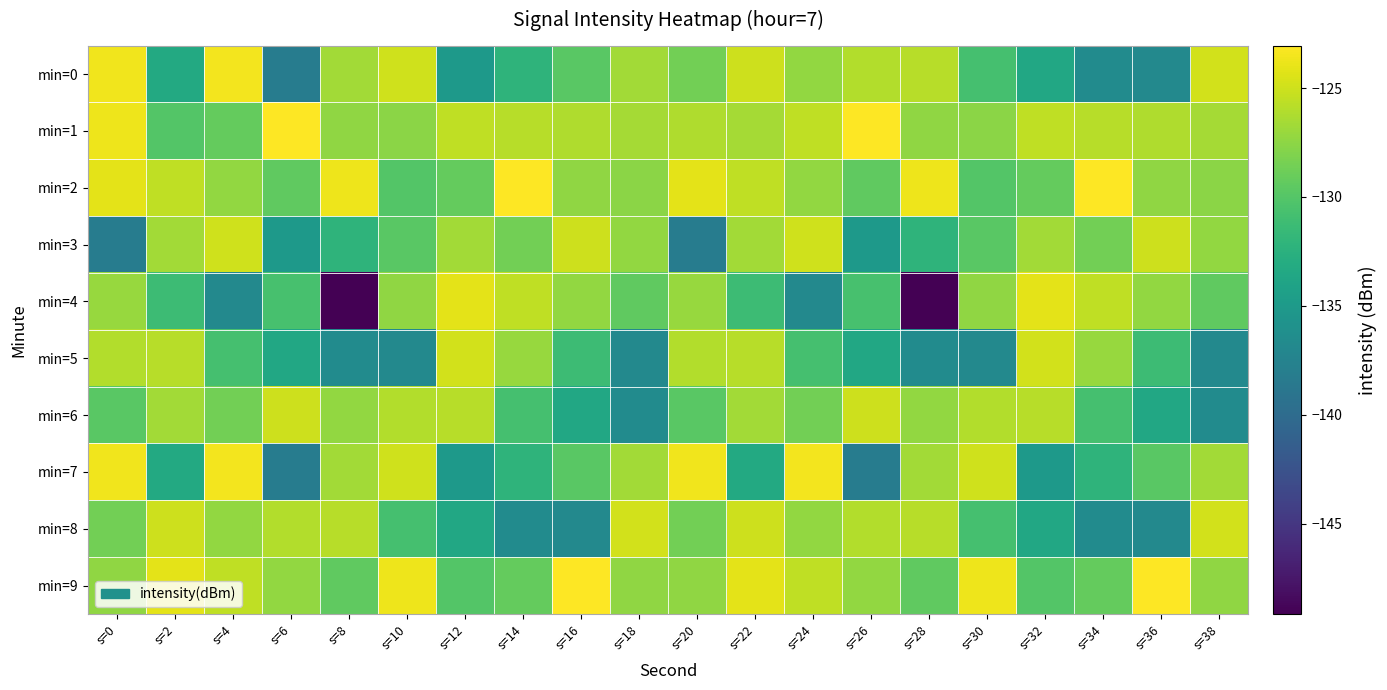

What is the spread (max minus min) of values at s=24?

13.4